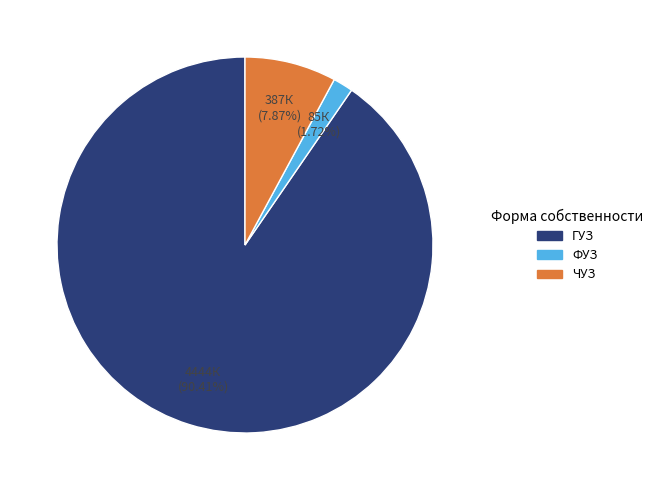

Which category has the smallest portion of the pie?

ФУЗ